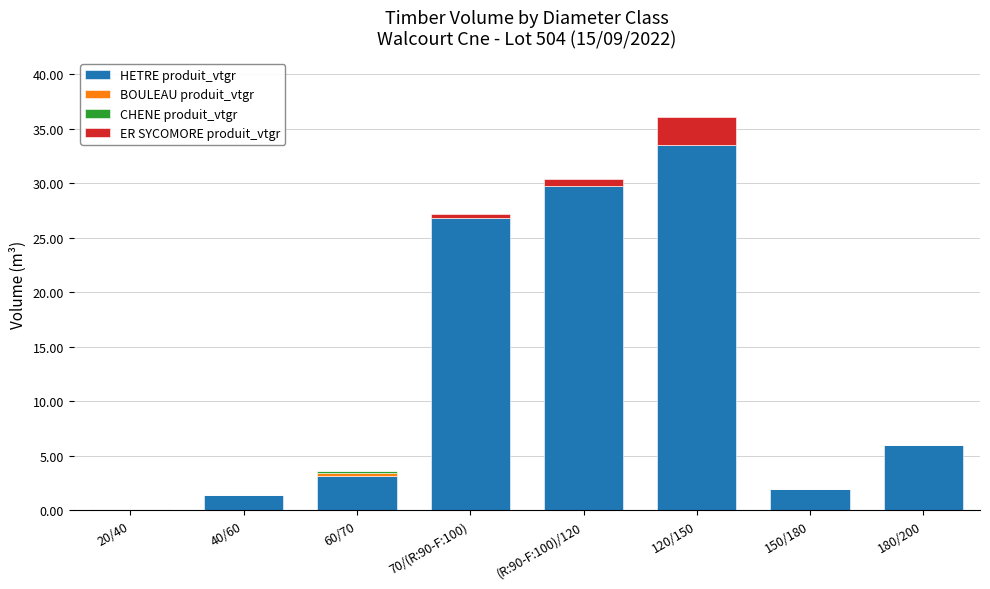

Are the bars grouped side by side (vs. stacked)?

No